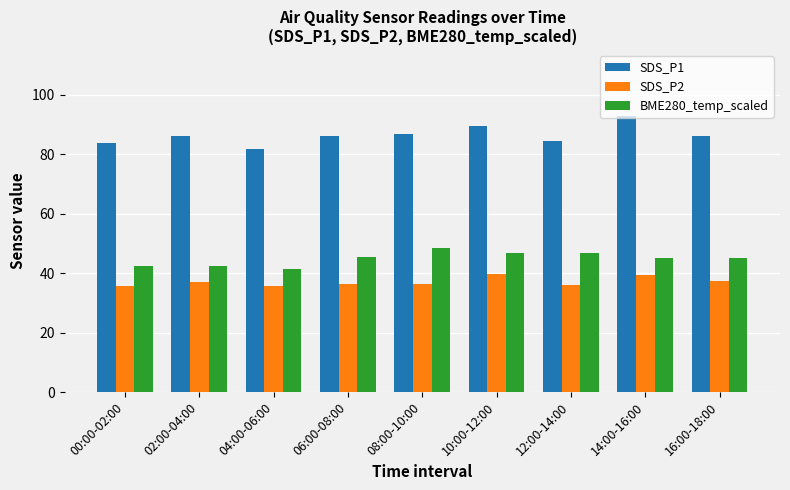

What value does the SDS_P1 series have at 12:00-14:00?

84.5